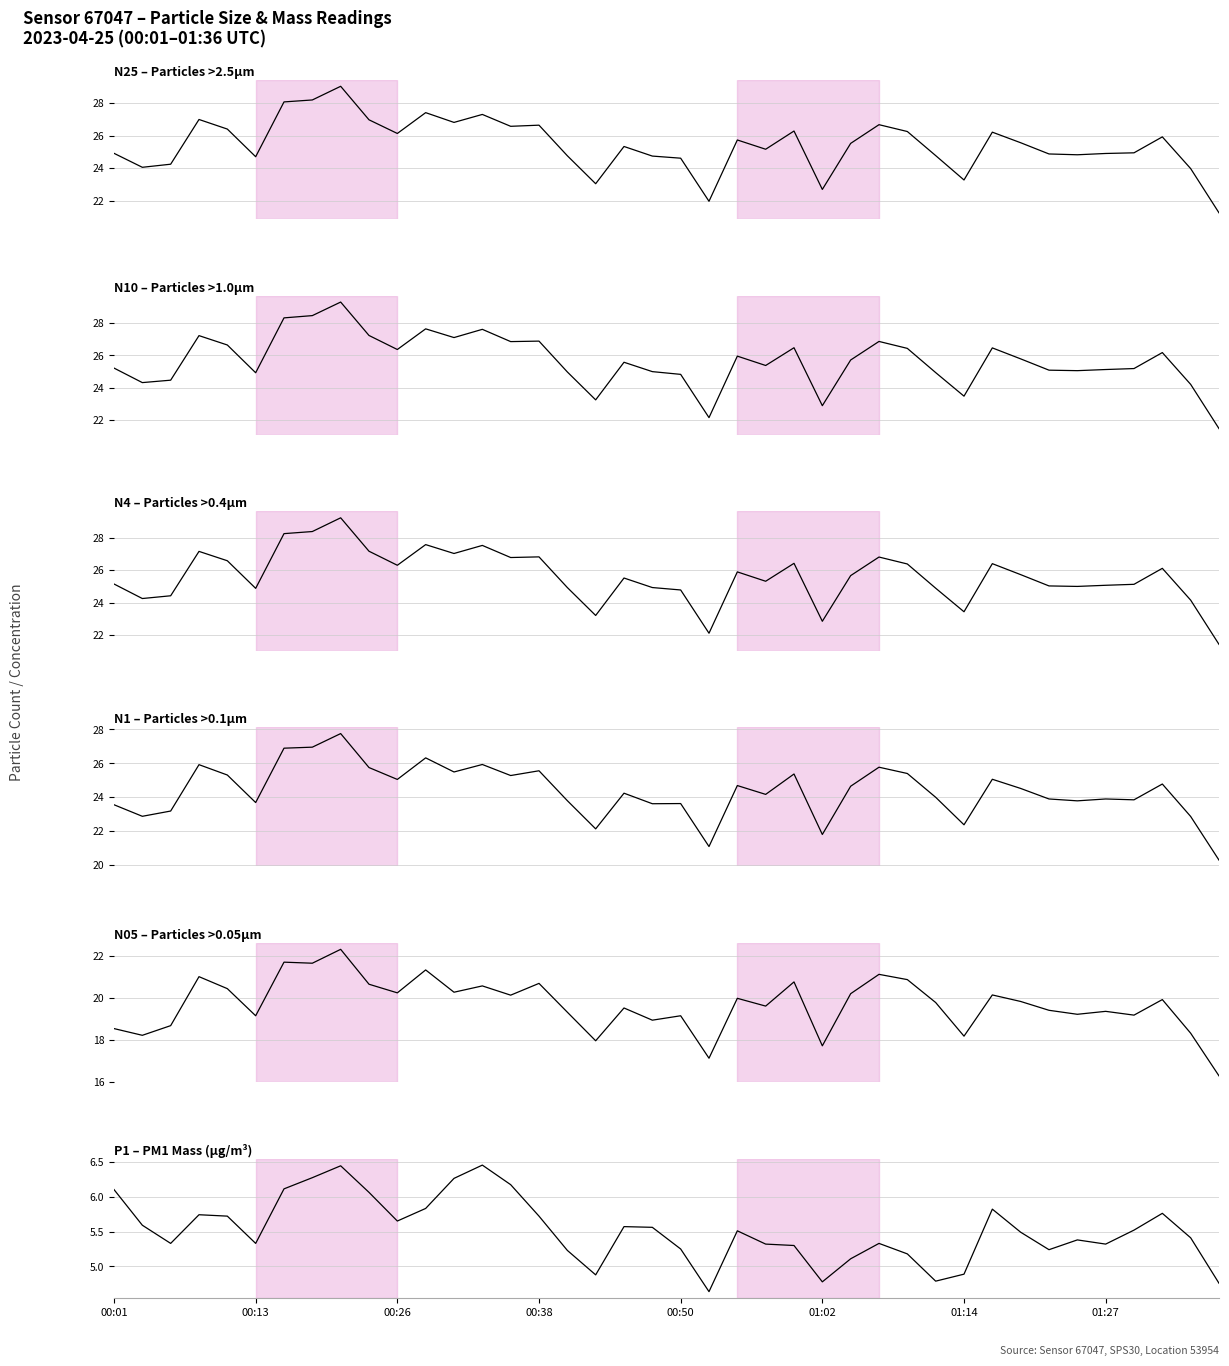

Is it true that N25 equals 8.7 at 27?

False